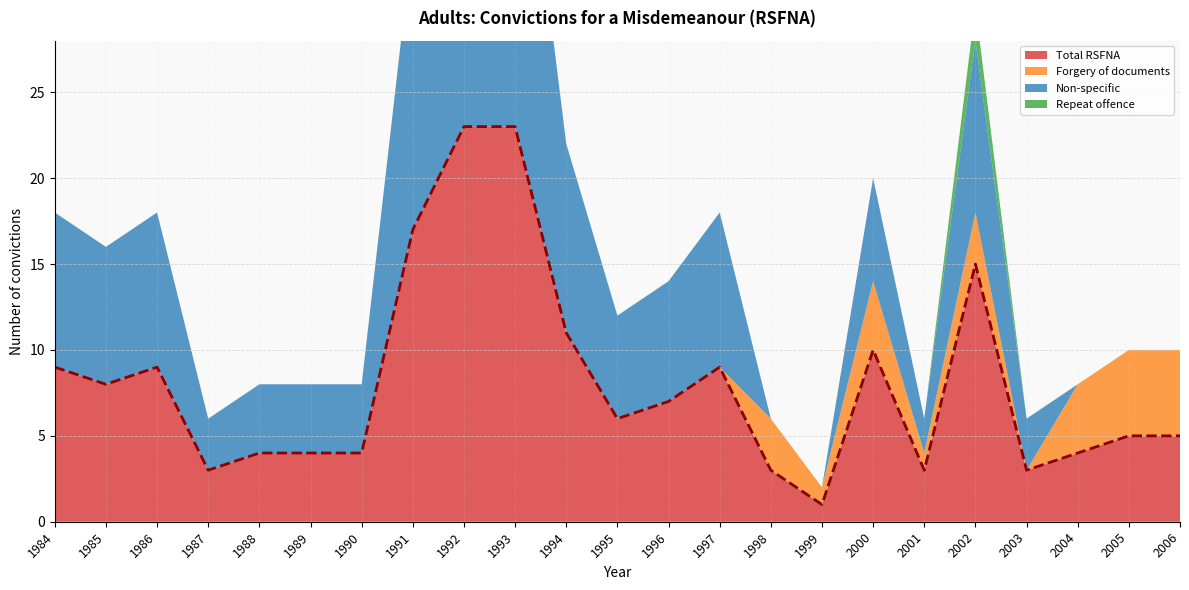

How many lines are shown in the chart?

4